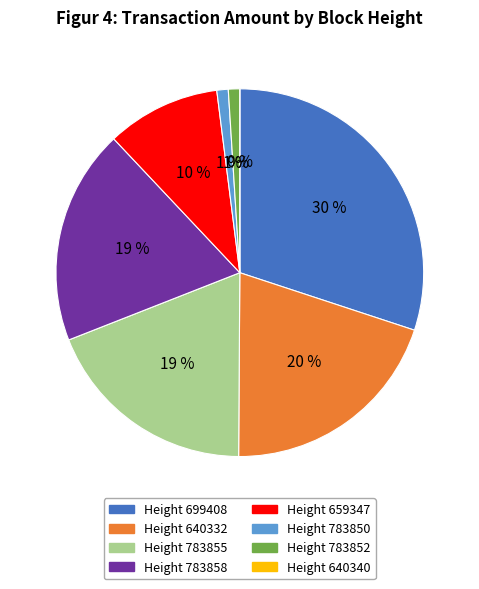

Is there any slice that represents more than half of the pie?

No